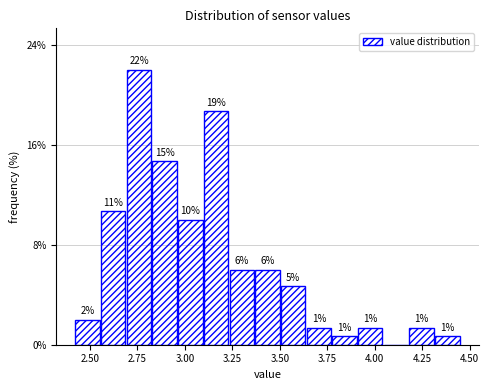

Read against the x-axis, roughly where is the centre of the tallest bar?

2.75